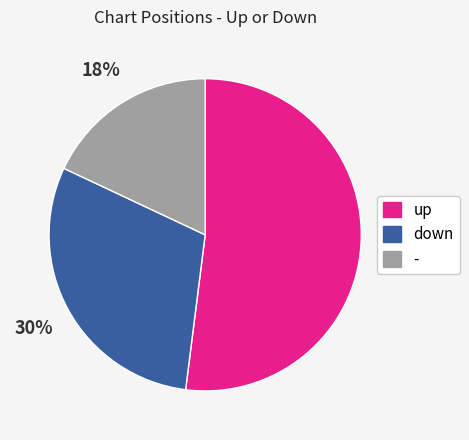

To the nearest percent, what portion does up represent?

52%